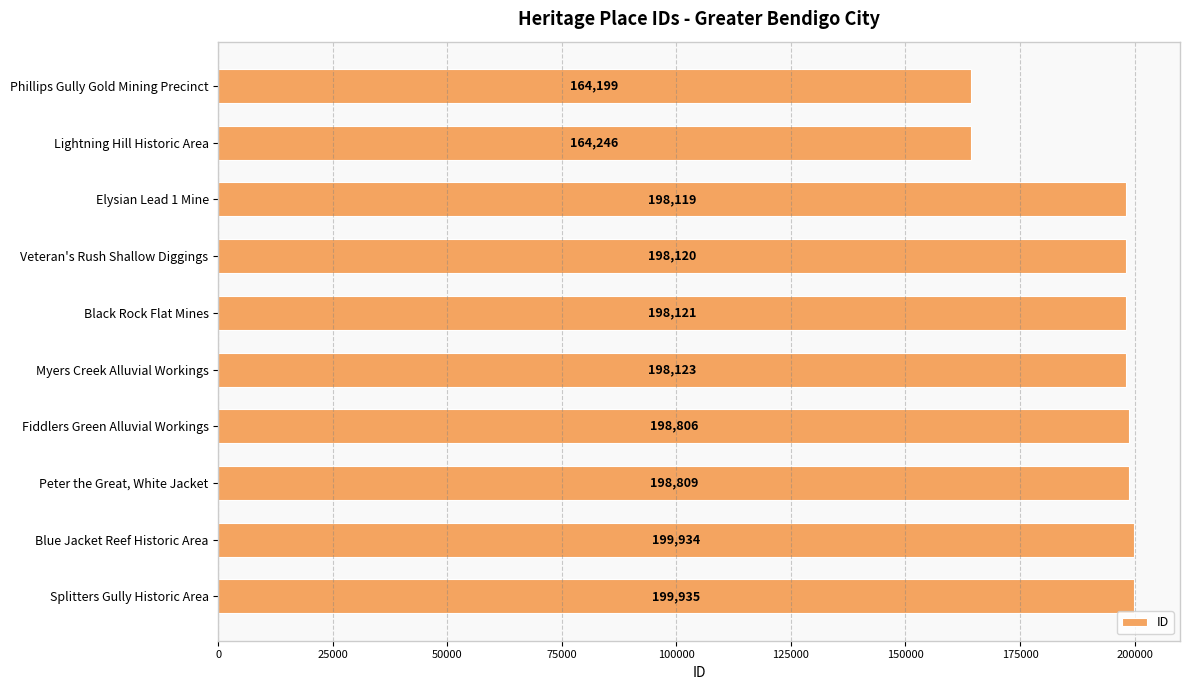

At which label is the value closest to 182067?

Elysian Lead 1 Mine